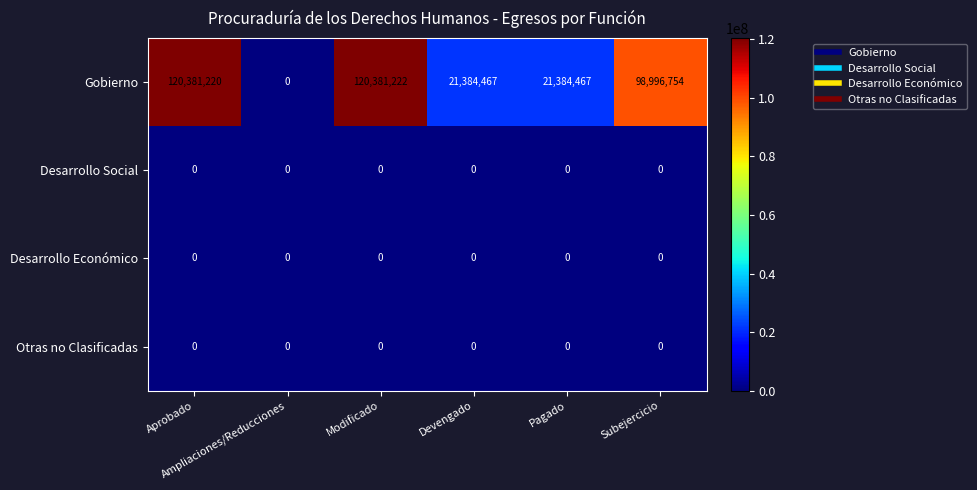

What is the total value across all series at Aprobado?

120381220